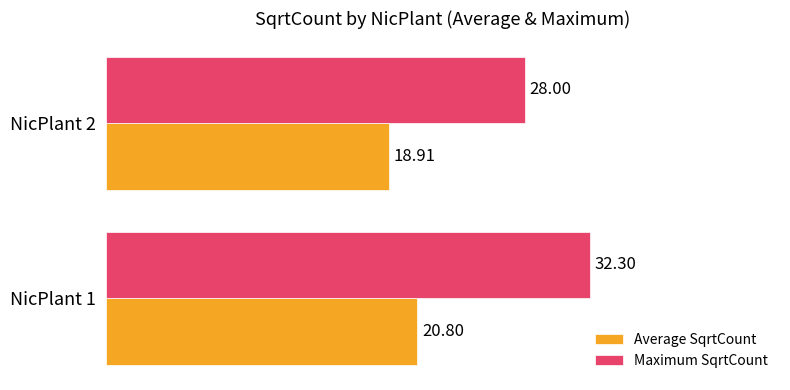

Which series has the widest spread of values?

Maximum SqrtCount